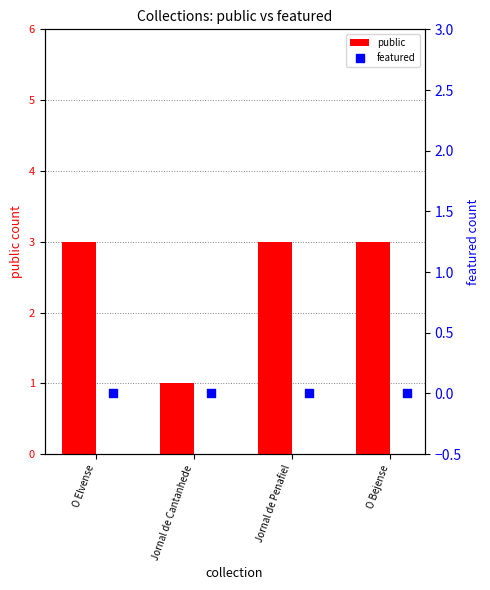

What is the sum of the public values at O Bejense and Jornal de Cantanhede?

4